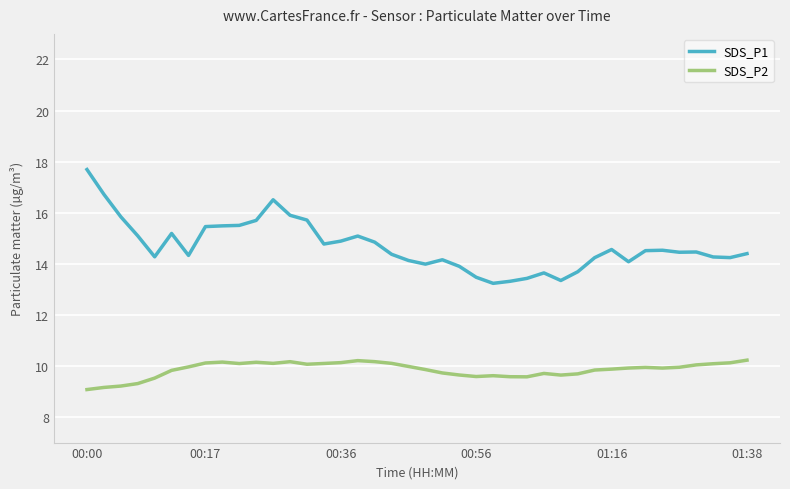

Is this an area chart (filled region under the line)?

No